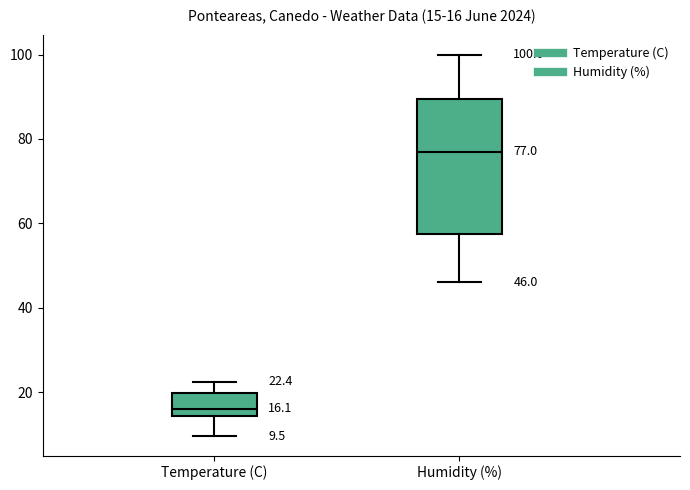

Which box is the tallest, from its lower edge to its upper edge?

Humidity (%)